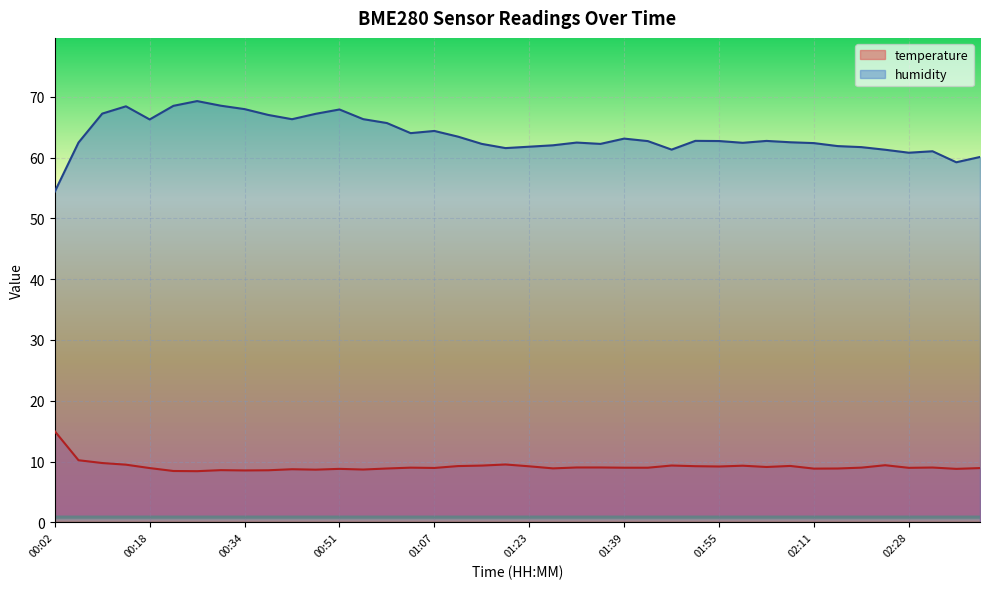

True or false: temperature has more than 2 interior local peaks.

True